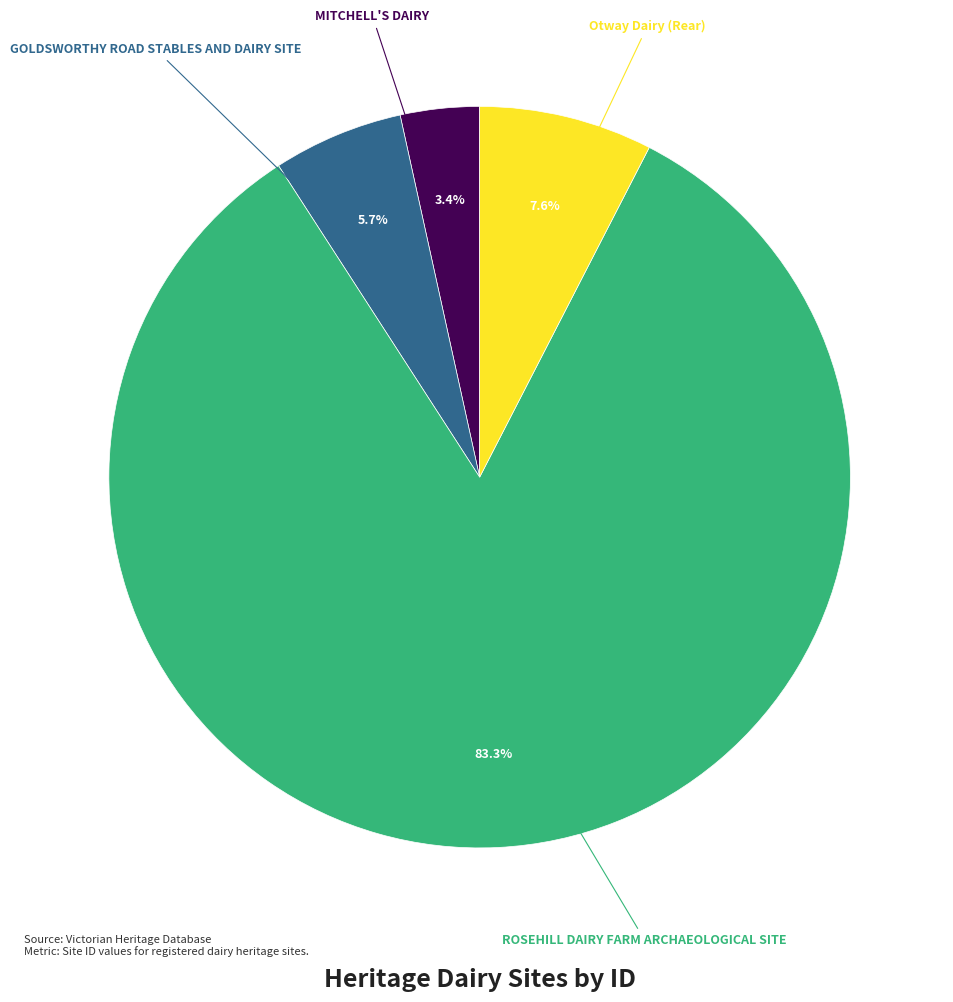

What is the ratio of the value at Otway Dairy (Rear) to the value at GOLDSWORTHY ROAD STABLES AND DAIRY SITE?

1.3